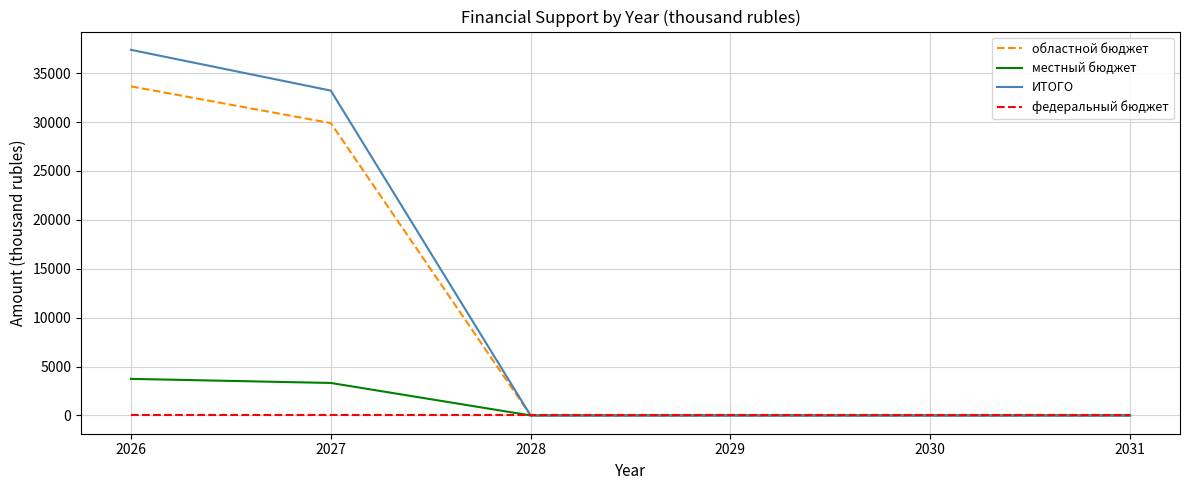

List the series in order of their peak value, highest first.

ИТОГО, областной бюджет, местный бюджет, федеральный бюджет